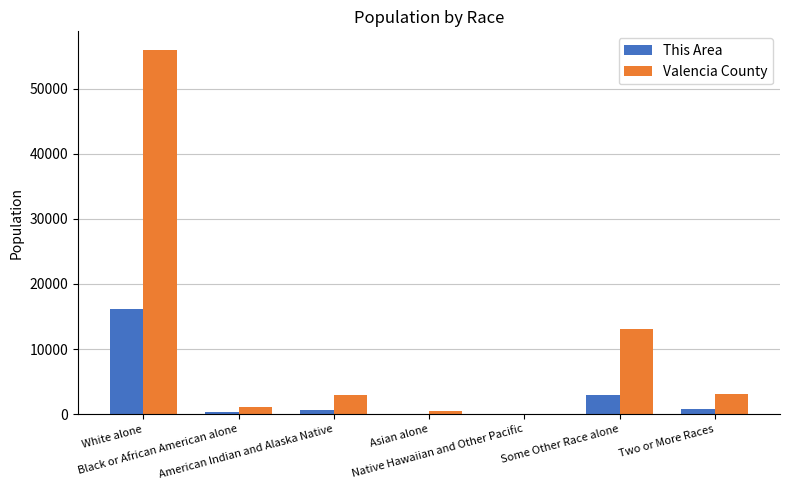

What is the maximum value for Valencia County?

56027